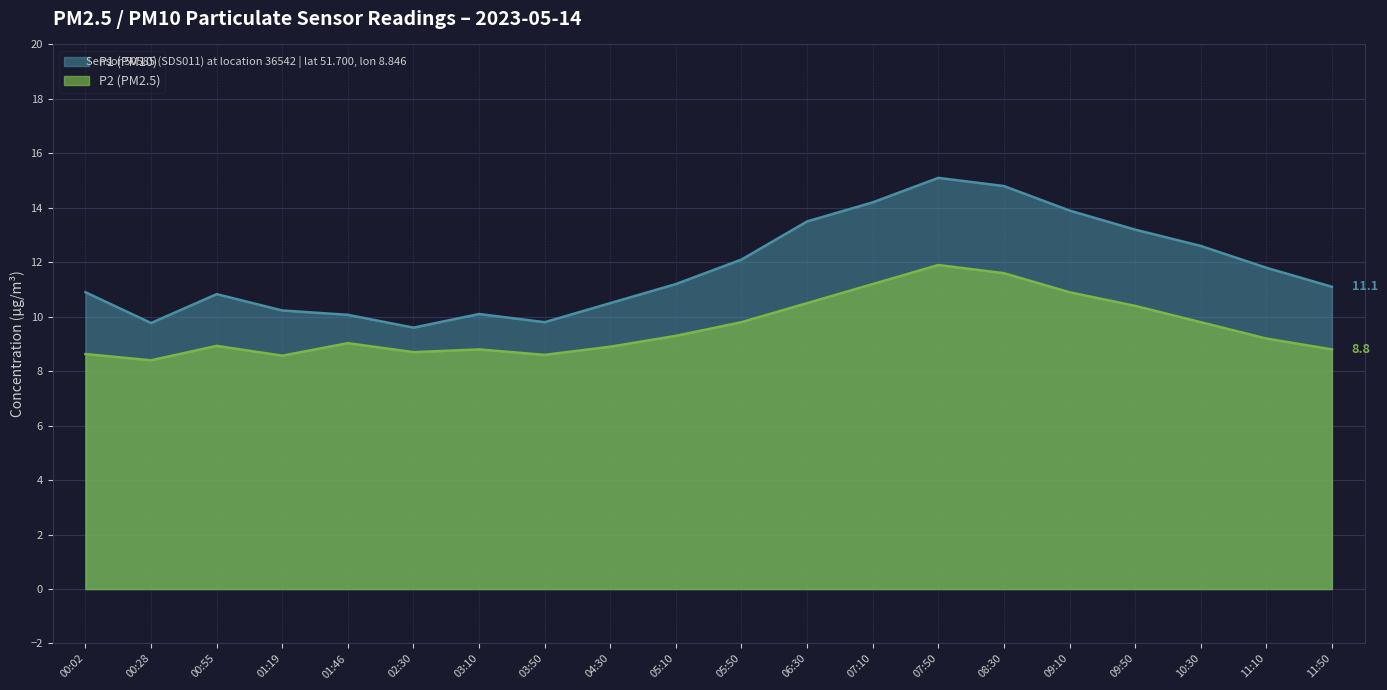

Which series has the largest total across all categories?

P1 (PM10)